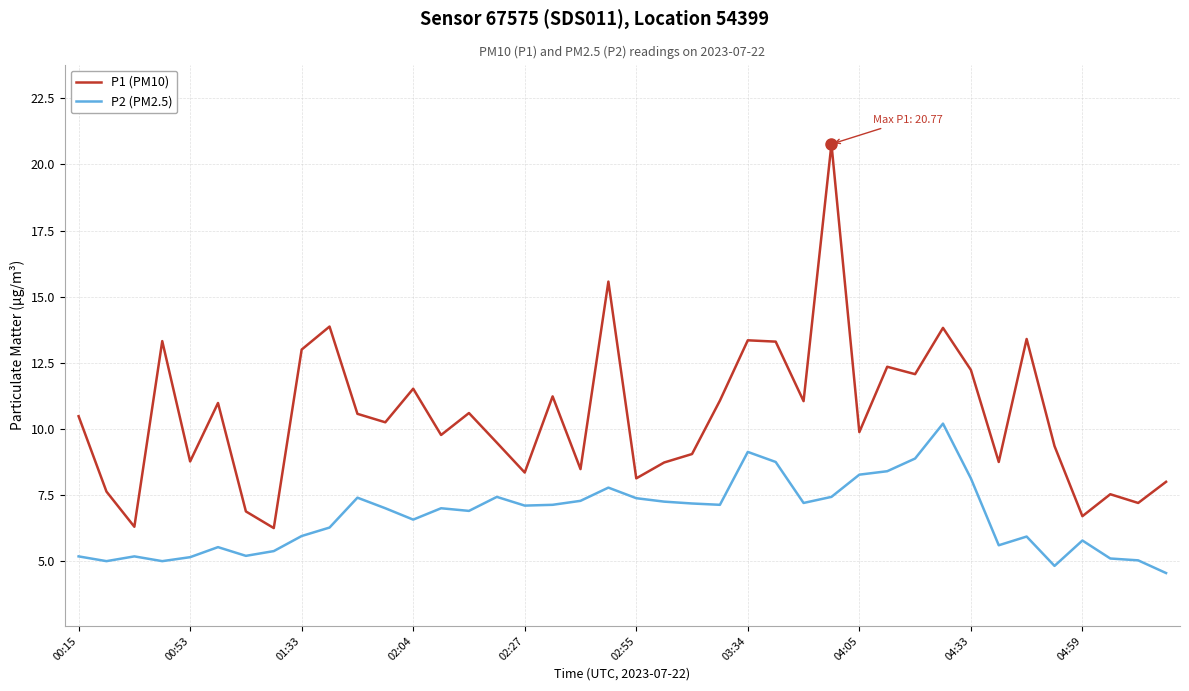

Which series has the largest range (max minus min)?

P1 (PM10)